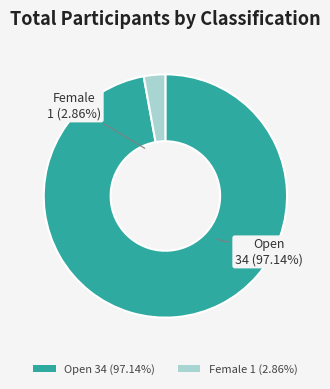

Which category accounts for the majority?

Open